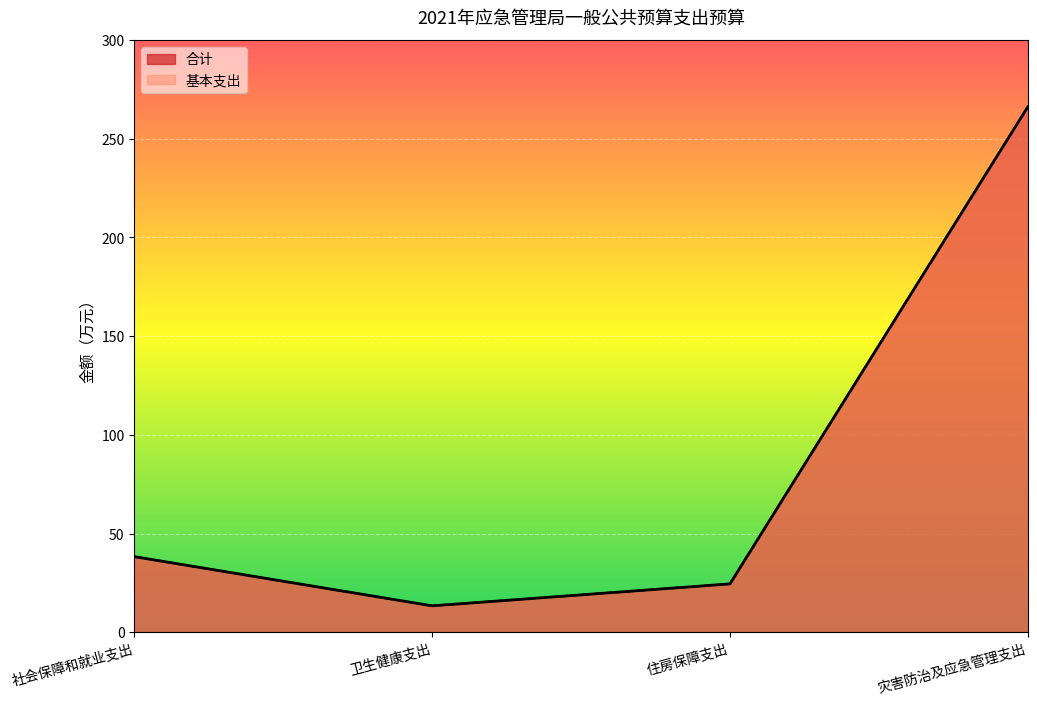

Where does the 基本支出 series first go above 38?

社会保障和就业支出